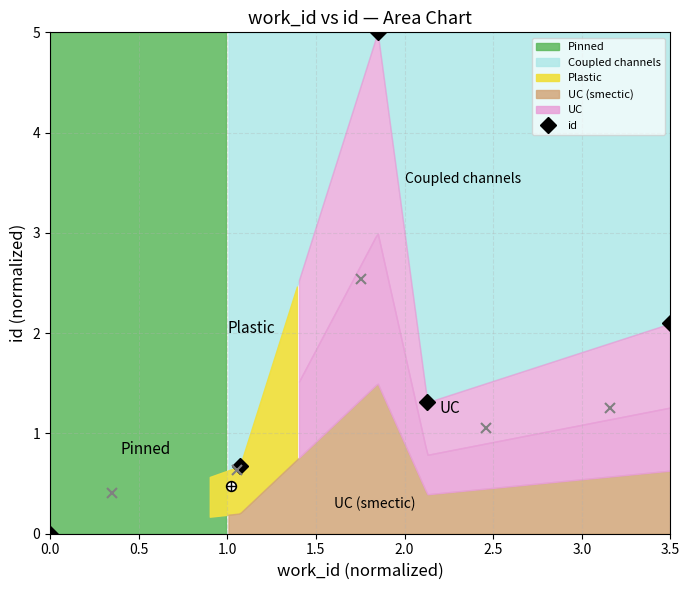

Is it true that id equals 1.6 at 0.0?

False